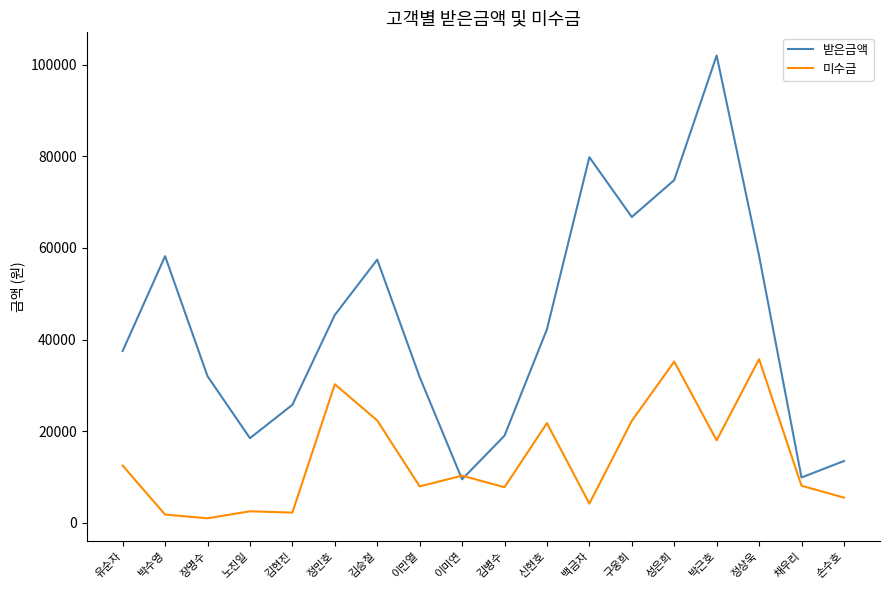

The value of 미수금 at 정민호 is 40014. True or false?

False